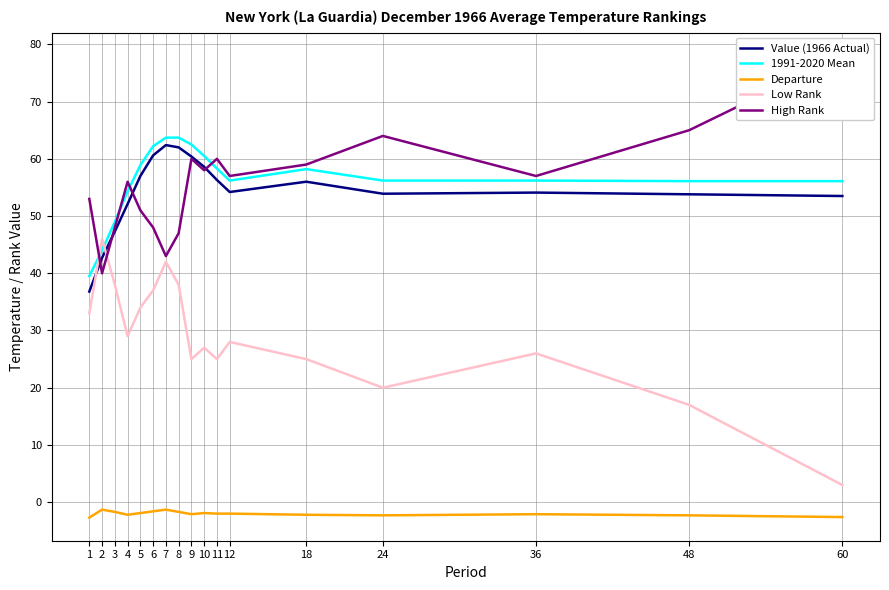

What are all the series names shown in the legend?

Value (1966 Actual), 1991-2020 Mean, Departure, Low Rank, High Rank